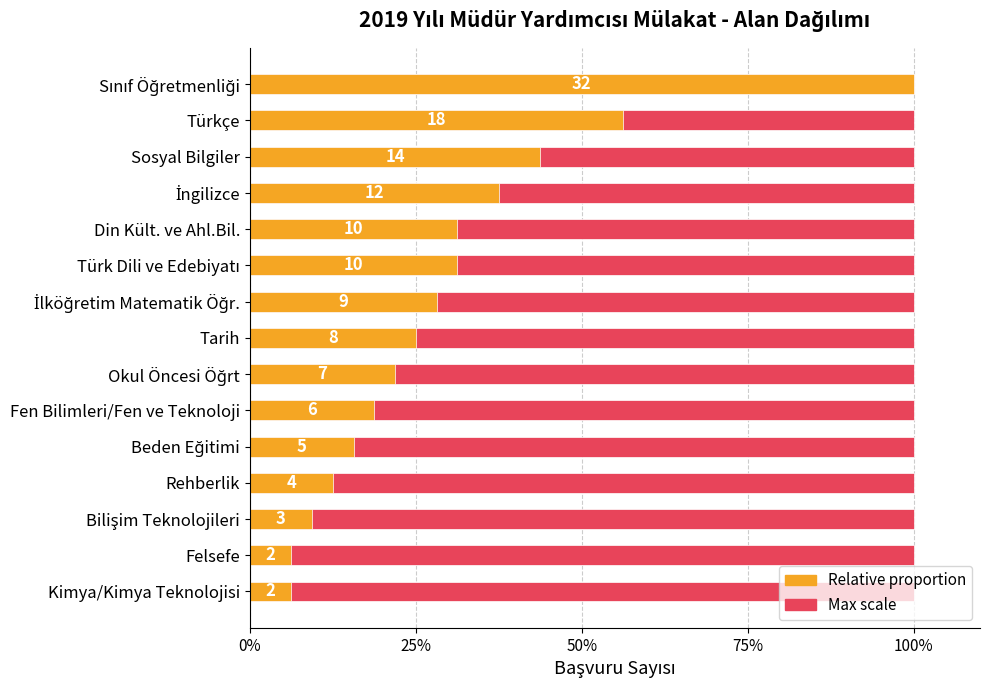

The Count (max scale) series shows 0.6 at 6. True or false?

True